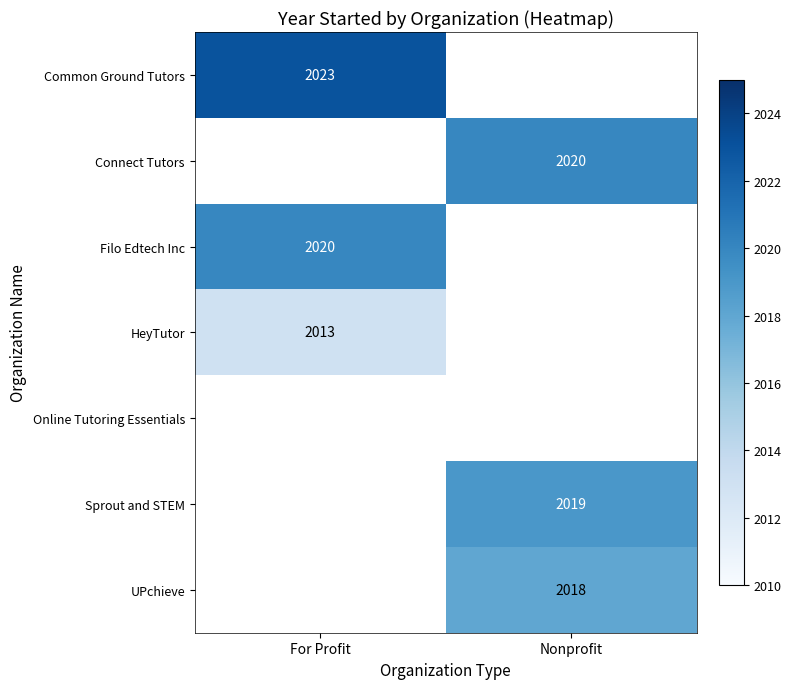

The value of Common Ground Tutors at For Profit is 1376. True or false?

False